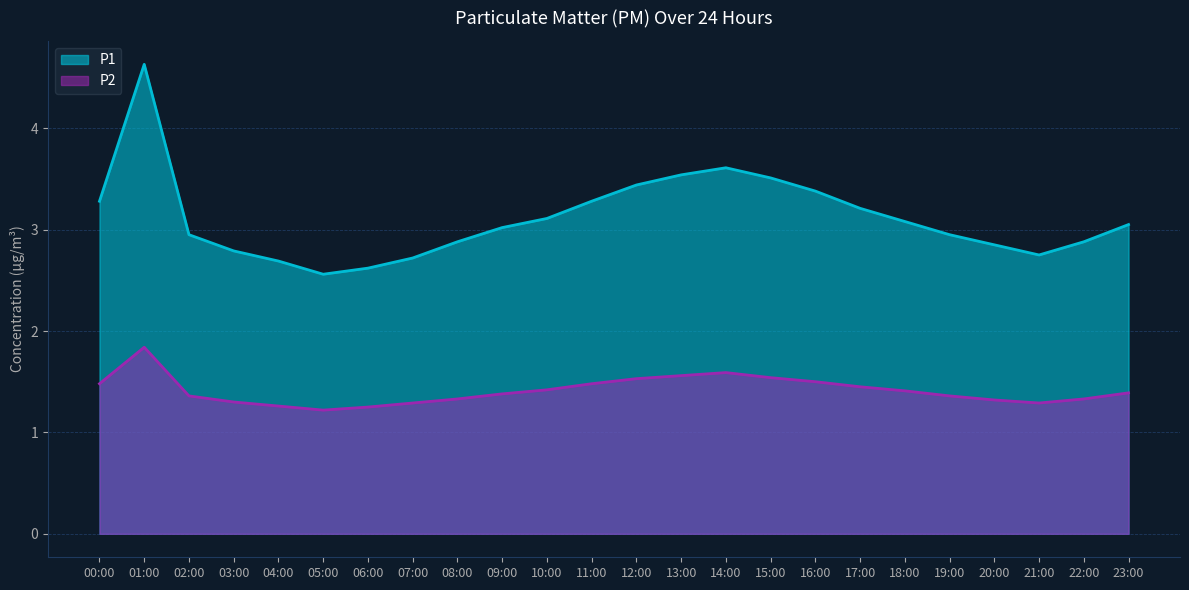

What is the total value across all series at 01:00?

6.5